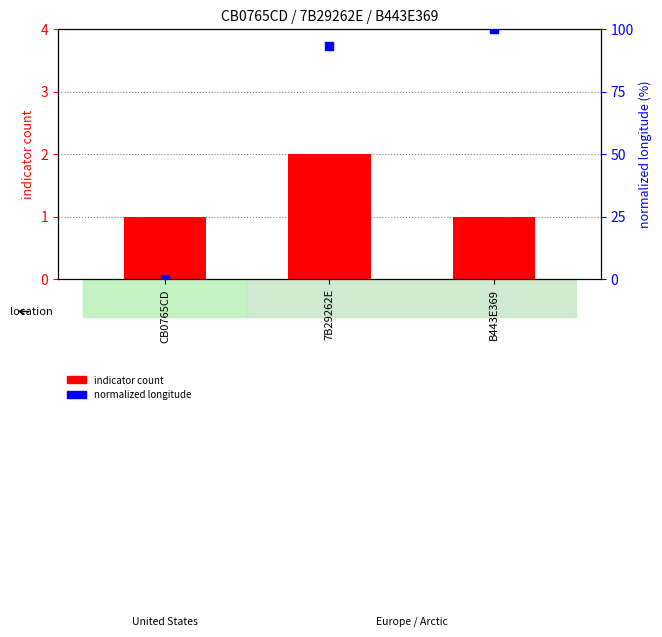

Is the value of indicator count at 7B29262E greater than the value of normalized longitude at 7B29262E?

No